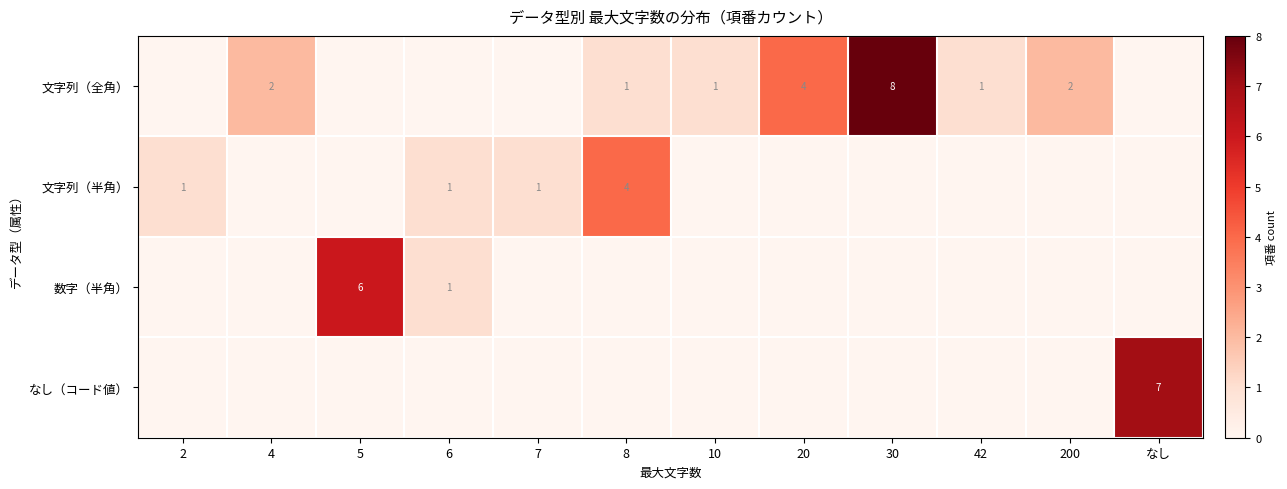

True or false: 文字列（半角） has a value of 1 at 7.

True